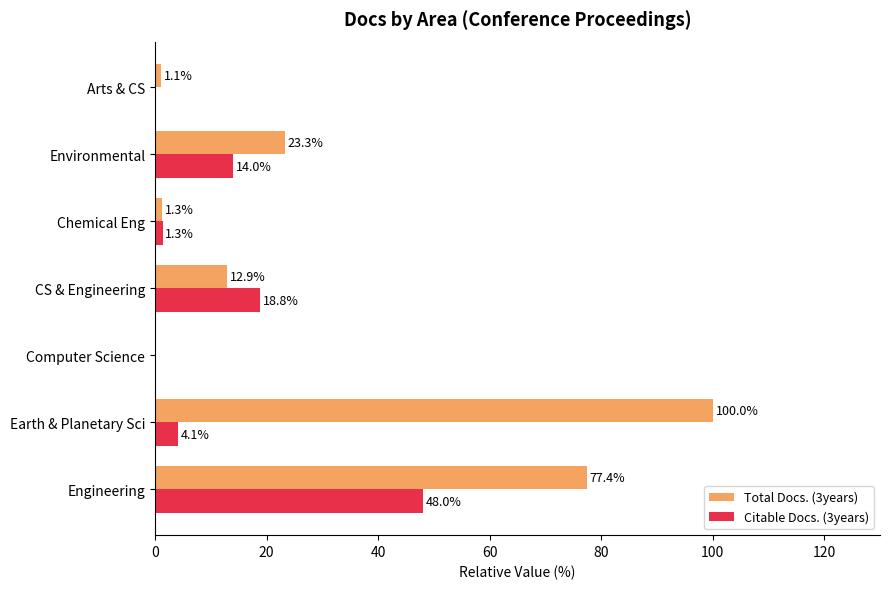

Is it true that Citable Docs. (3years) equals 30.4 at CS & Engineering?

False